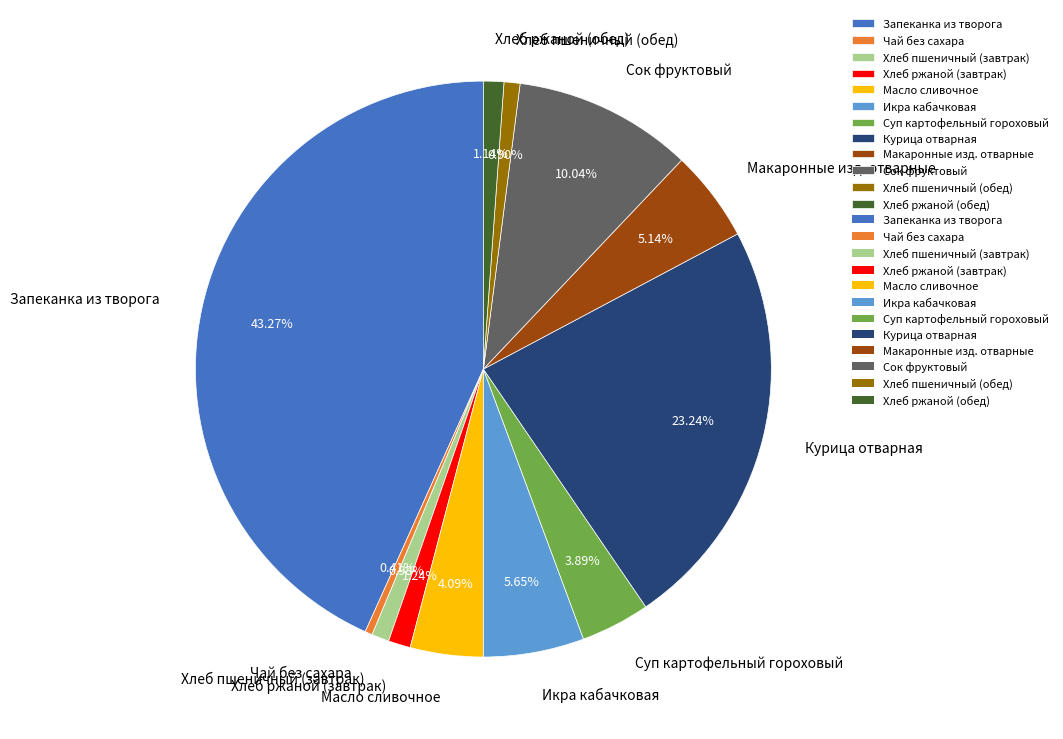

Between Икра кабачковая and Курица отварная, which is larger?

Курица отварная